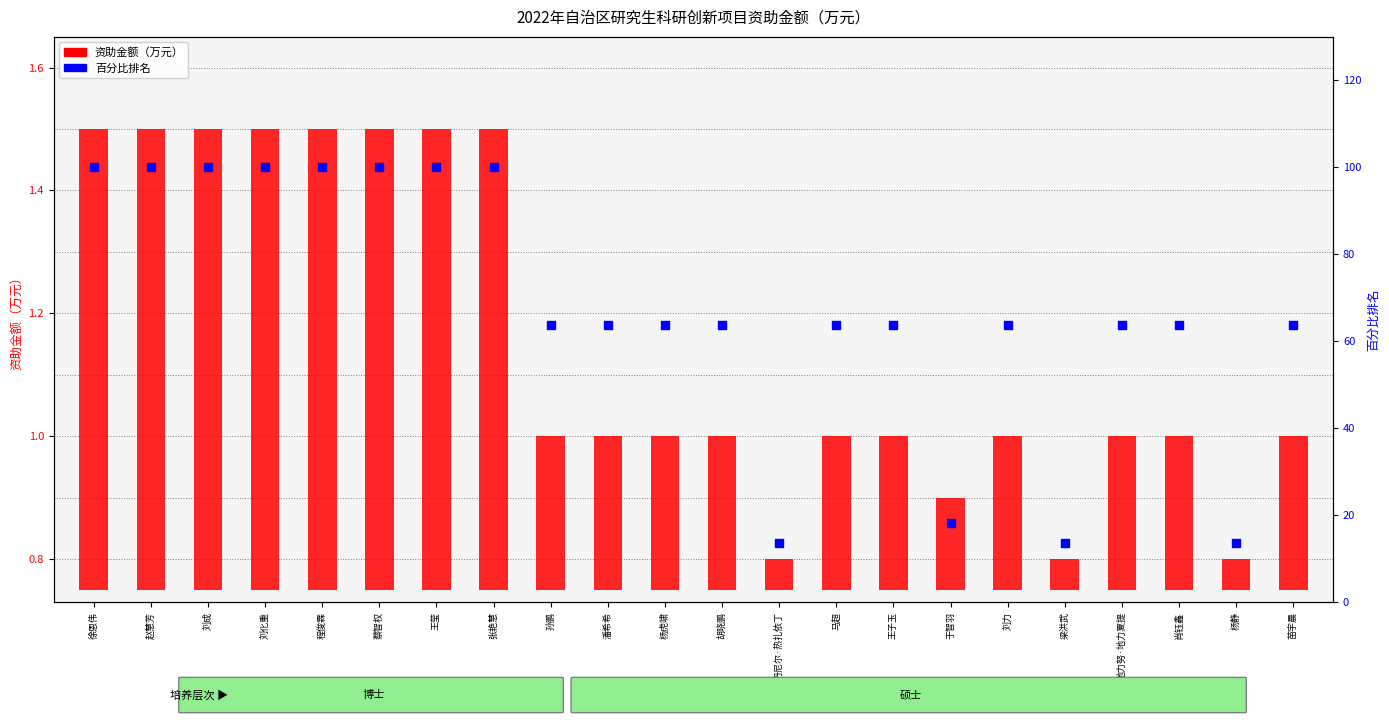

Which series reaches the maximum Y coordinate?

百分比排名